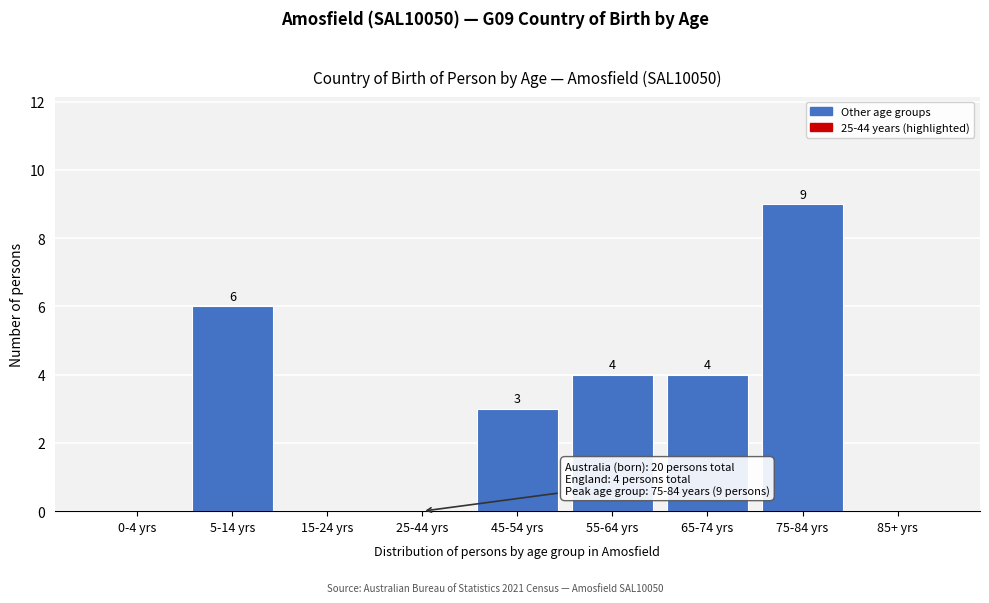

Reading left to right, transcribe all the data shown in this chart.

0-4 yrs=0	5-14 yrs=6	15-24 yrs=0	25-44 yrs=0	45-54 yrs=3	55-64 yrs=4	65-74 yrs=4	75-84 yrs=9	85+ yrs=0